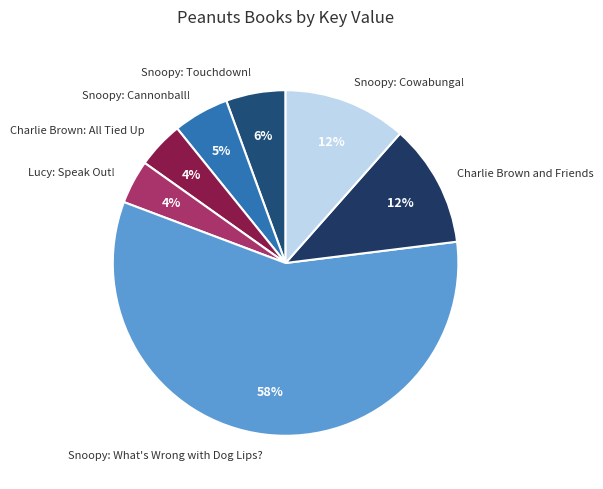

Which slice is the largest?

Snoopy: What's Wrong with Dog Lips?